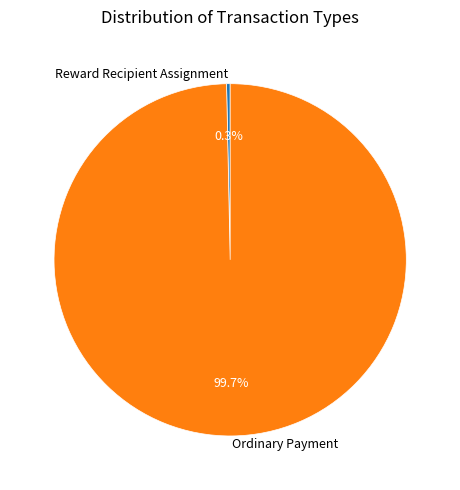

What is the largest slice in the pie chart?

Ordinary Payment